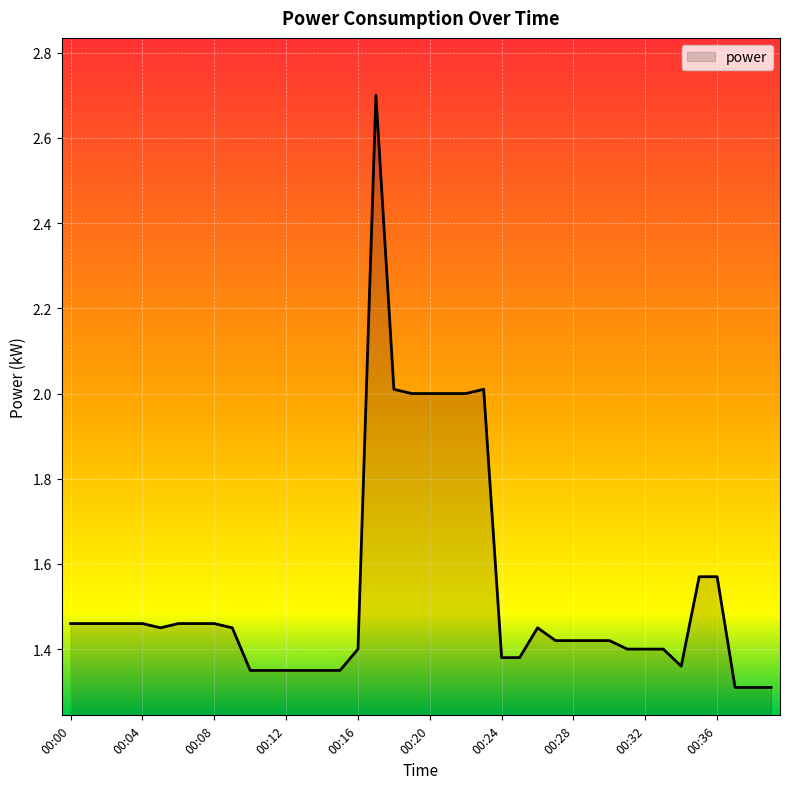

What is the greatest value displayed?

2.7